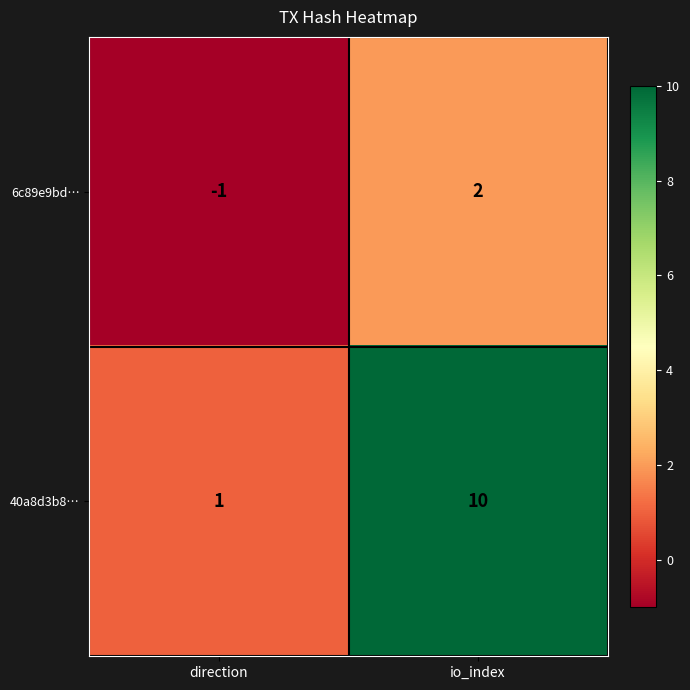

At which category does the chart reach its minimum across all series?

direction